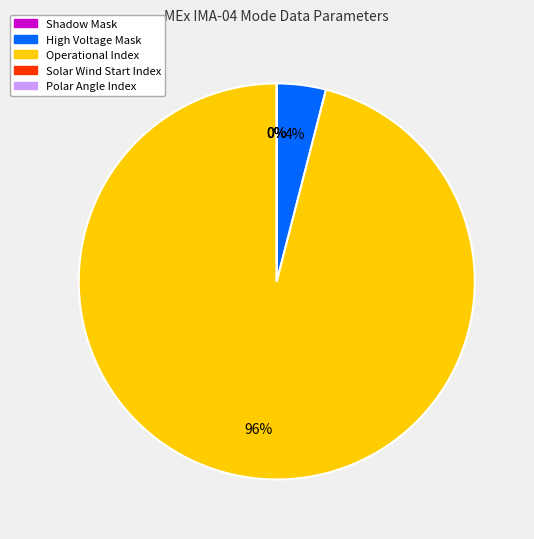

Is there any slice that represents more than half of the pie?

Yes